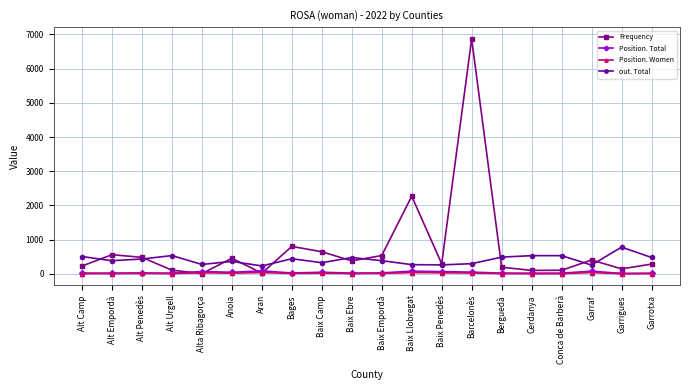

True or false: Position. Total has more than 0 points higher than both neighbors.

True